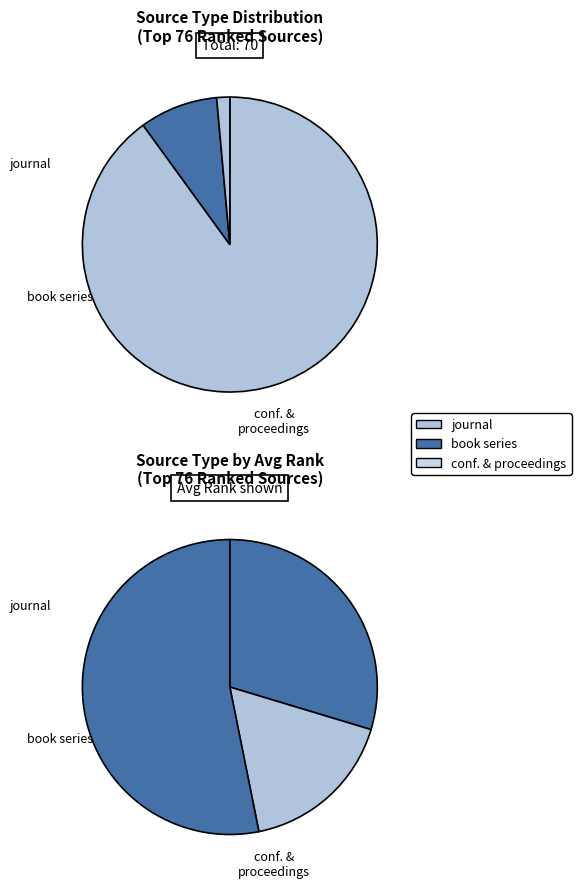

Which slice is the smallest?

conference and proceedings